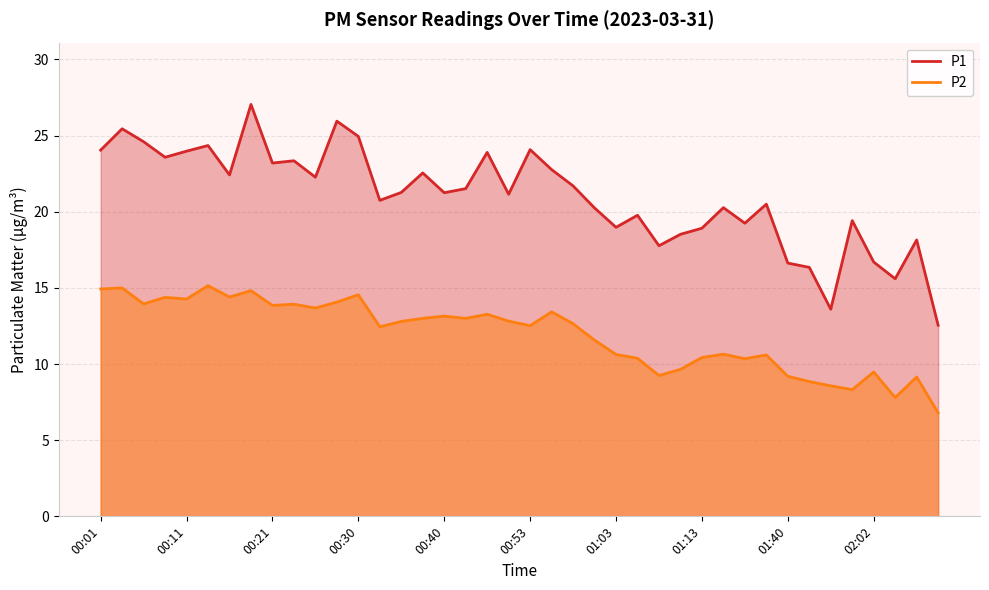

Reading right to left, transcribe all the data shown in this chart.

P1: 12.6	18.1	15.6	16.7	19.4	13.6	16.4	16.6	20.5	19.2	20.3	18.9	18.5	17.8	19.8	19.0	20.2	21.7	22.8	24.1	21.1	23.9	21.5	21.2	22.6	21.3	20.8	24.9	25.9	22.3	23.4	23.2	27.1	22.4	24.4	24.0	23.6	24.6	25.4	24.1
P2: 6.8	9.2	7.8	9.5	8.3	8.6	8.8	9.2	10.6	10.3	10.7	10.4	9.7	9.2	10.4	10.6	11.6	12.7	13.4	12.5	12.8	13.3	13.0	13.2	13.0	12.8	12.4	14.6	14.1	13.7	13.9	13.8	14.8	14.4	15.2	14.3	14.4	13.9	15.0	14.9